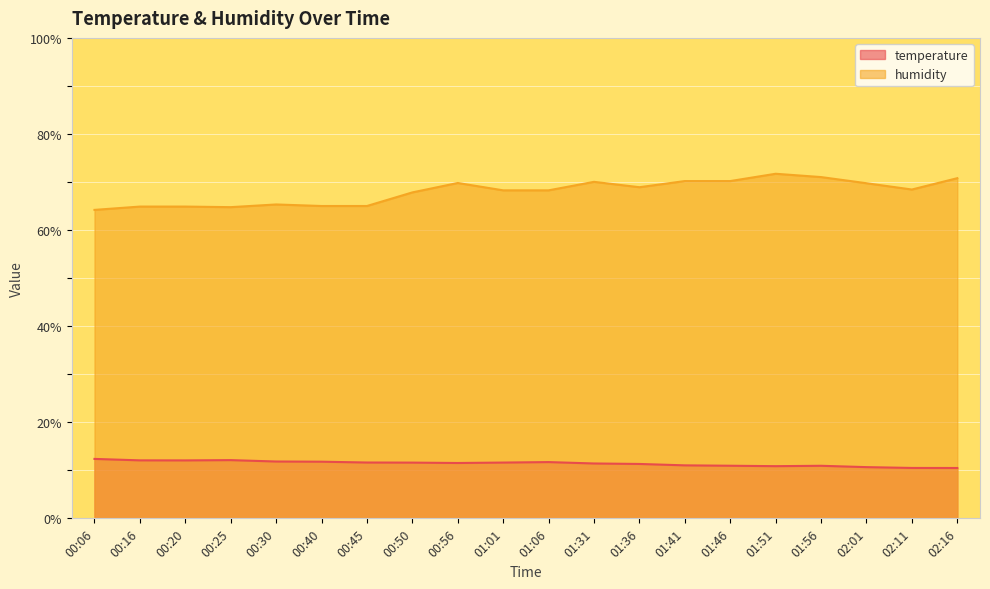

Count the number of categories in the chart.

20